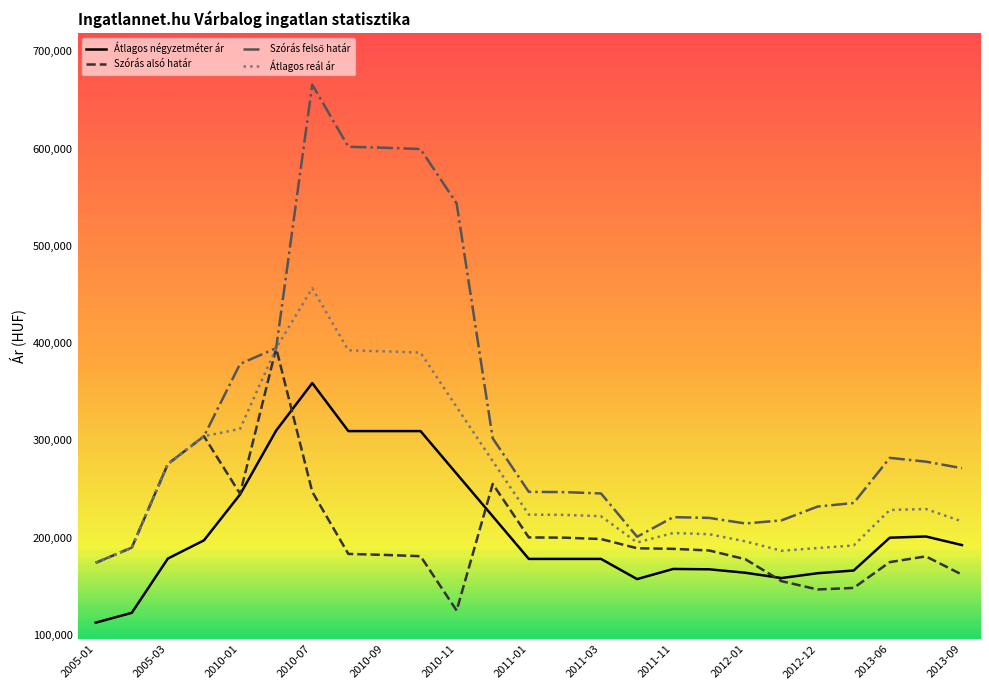

What is the smallest value displayed?

112500